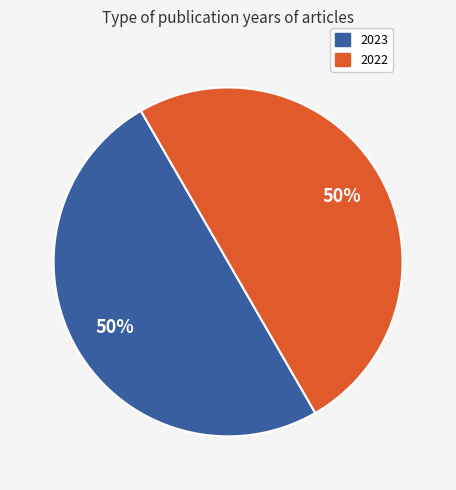

To the nearest percent, what is the average slice percentage?

50%